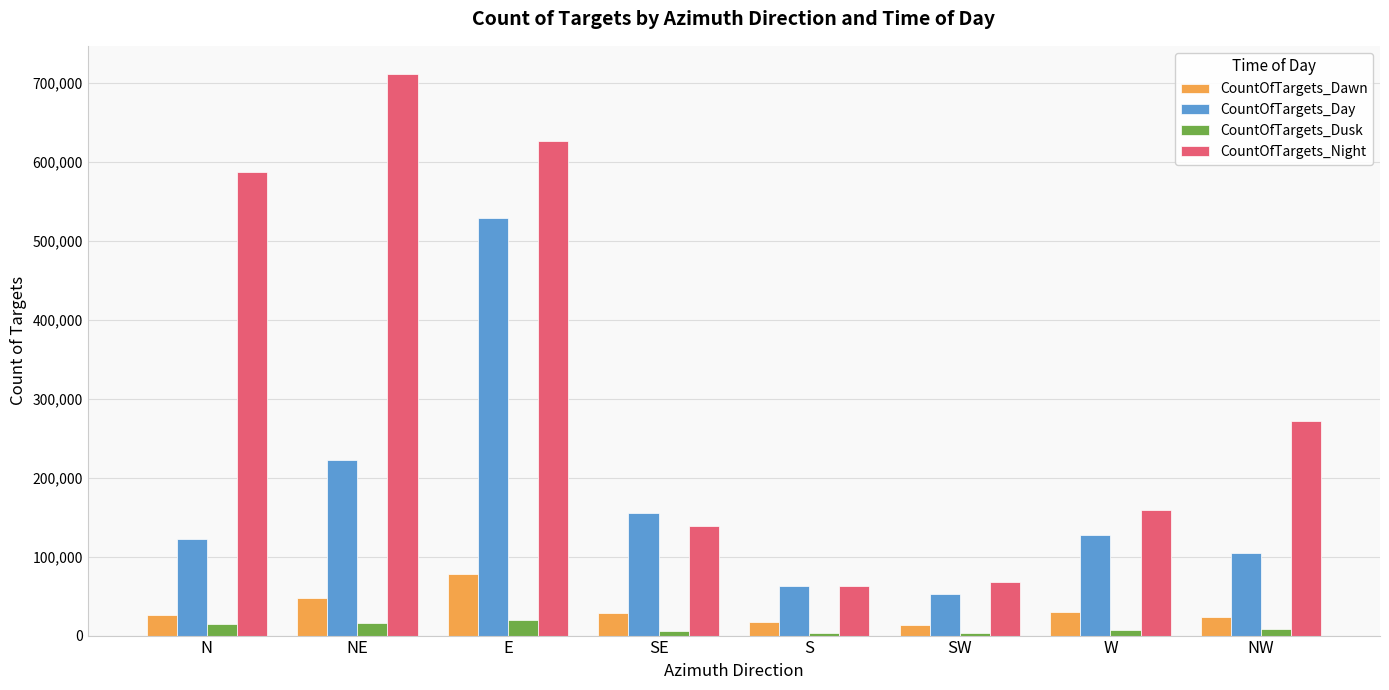

Which series changed the most between SE and NW?

CountOfTargets_Night